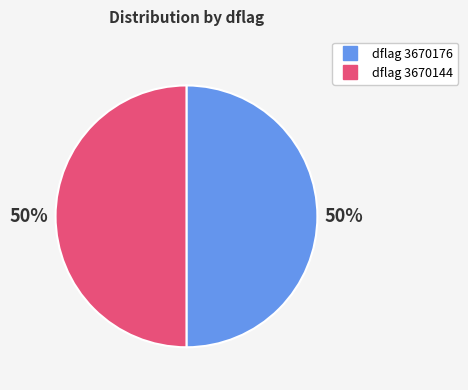

Count the number of slices in the pie.

2